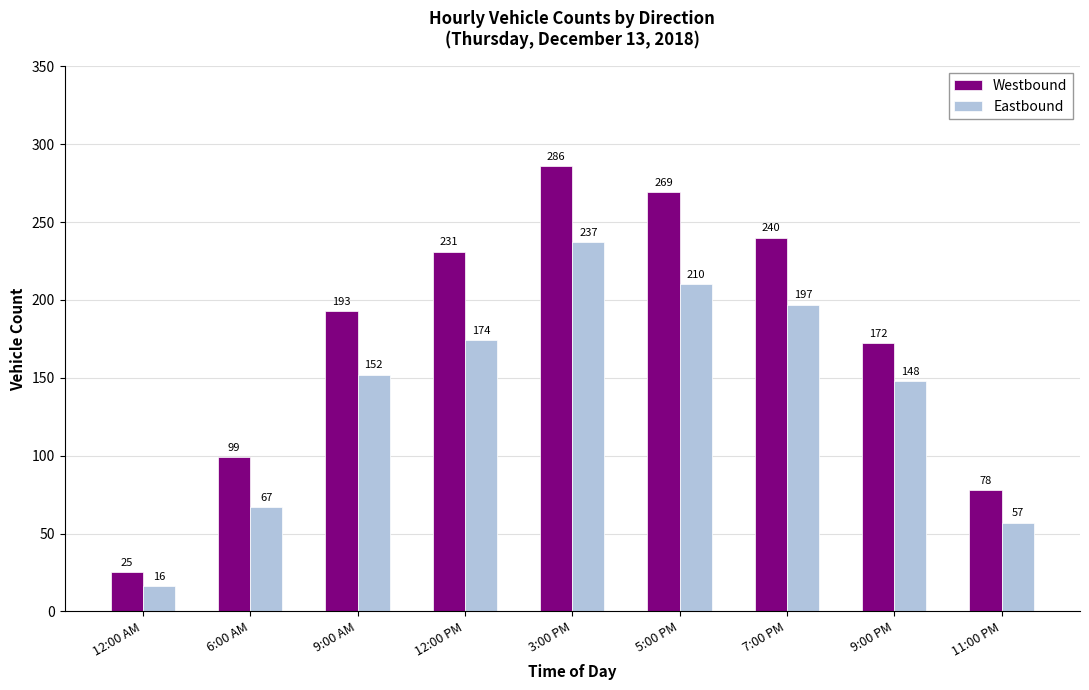

What position from the right is 11:00 PM?

1